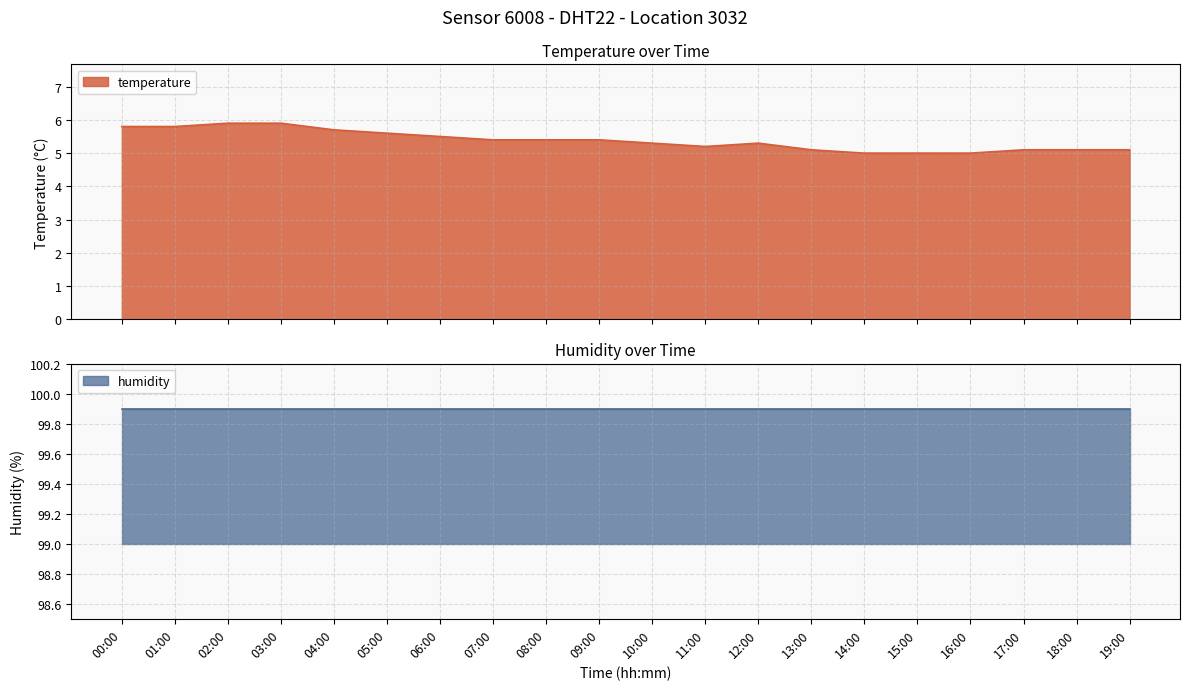

The chart shows a value of 2.8 at 09:00. True or false?

False